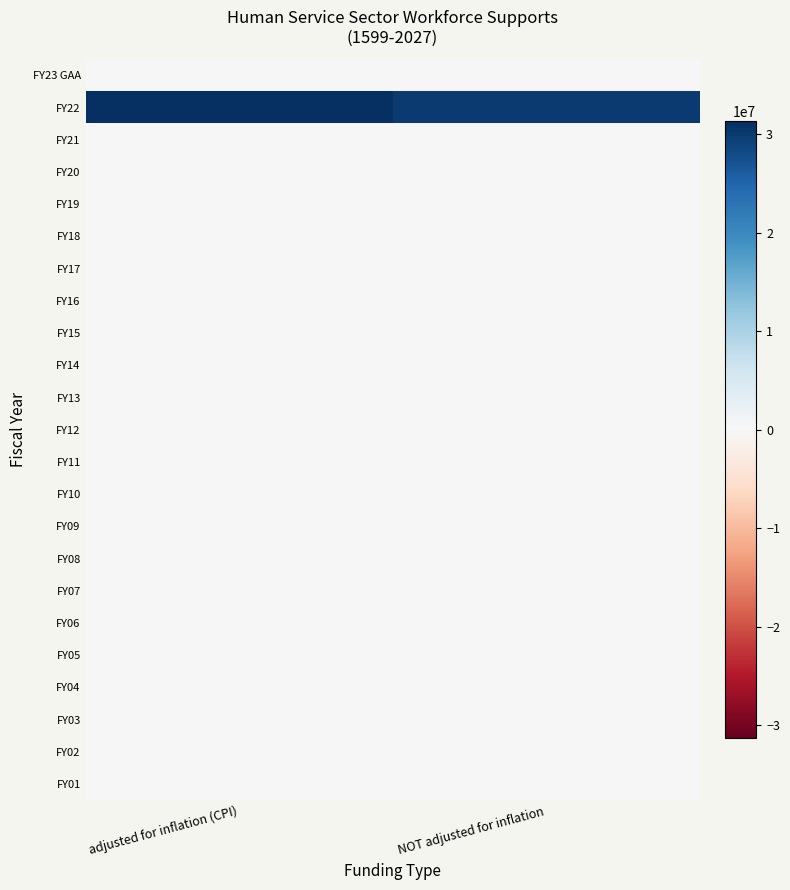

What is the total value across all series at NOT adjusted for inflation?

30000000